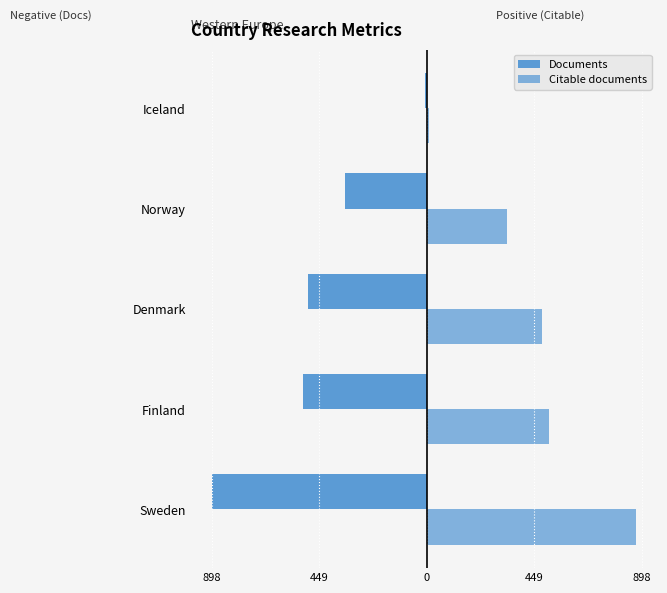

Does the chart contain any negative values?

Yes